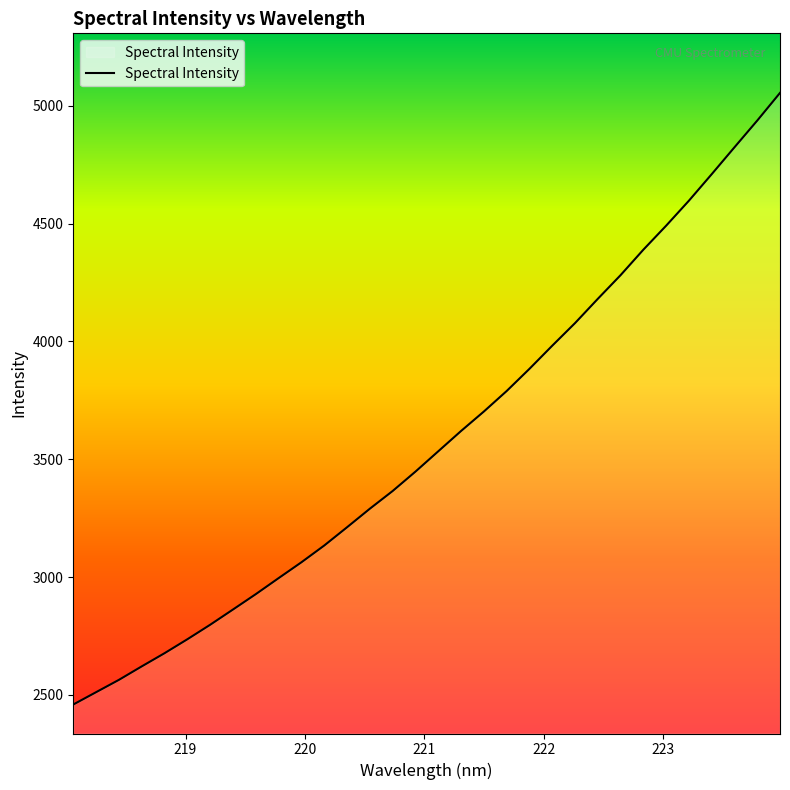

What is the greatest value displayed?

5054.0